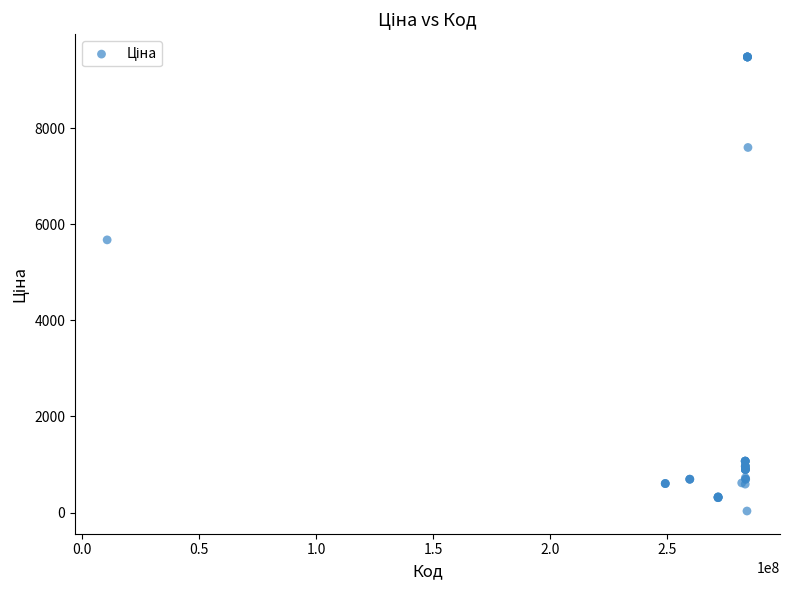

What Y value in the scatter plot is closest to 4756?

5673.8